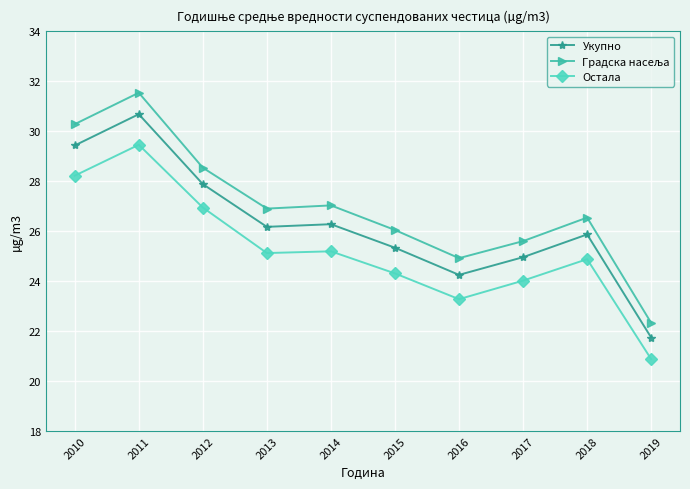

What is the sum of all Укупно values?

262.6